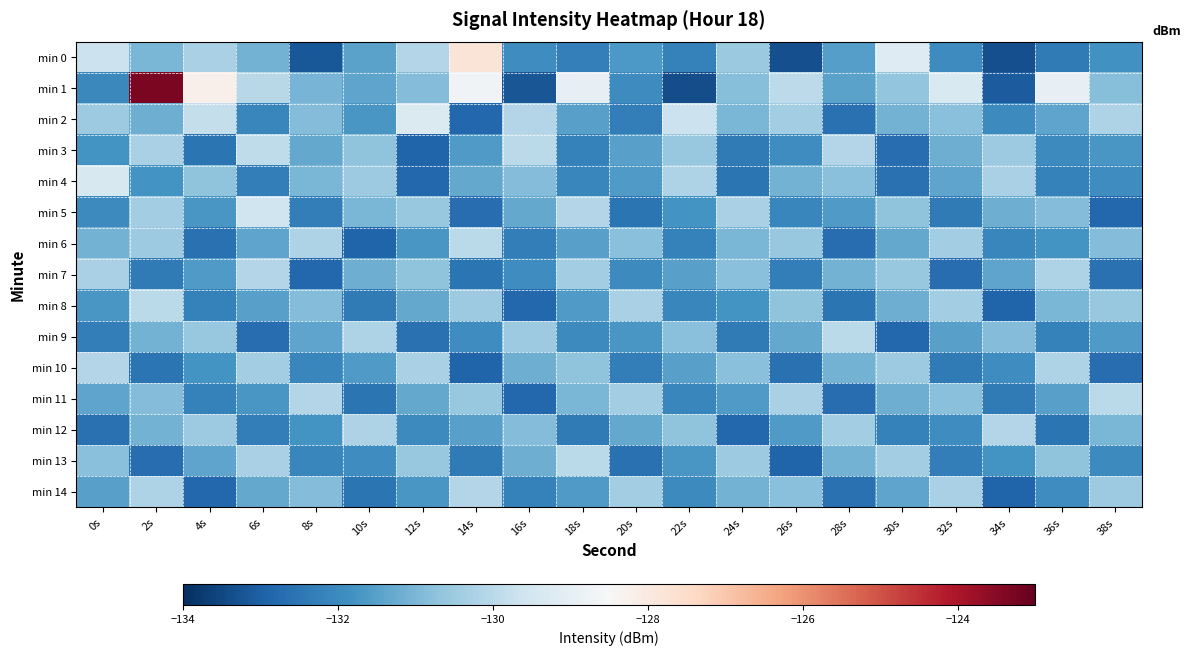

Reading right to left, what are all the values shown in this chart?

min 0: 38s=-131.8	36s=-132.4	34s=-133.3	32s=-132.0	30s=-129.2	28s=-131.5	26s=-133.3	24s=-130.5	22s=-132.2	20s=-131.6	18s=-132.3	16s=-131.9	14s=-127.8	12s=-130.1	10s=-131.5	8s=-133.1	6s=-131.1	4s=-130.3	2s=-131.0	0s=-129.7
min 1: 38s=-130.8	36s=-128.9	34s=-133.1	32s=-129.3	30s=-130.7	28s=-131.4	26s=-130.0	24s=-130.8	22s=-133.4	20s=-132.0	18s=-128.9	16s=-133.2	14s=-128.7	12s=-130.9	10s=-131.4	8s=-131.1	6s=-130.0	4s=-128.2	2s=-123.3	0s=-132.1
min 2: 38s=-130.2	36s=-131.4	34s=-132.0	32s=-130.8	30s=-131.1	28s=-132.6	26s=-130.4	24s=-131.0	22s=-129.7	20s=-132.3	18s=-131.5	16s=-130.1	14s=-132.8	12s=-129.3	10s=-131.7	8s=-130.9	6s=-132.1	4s=-129.8	2s=-131.2	0s=-130.5
min 3: 38s=-131.7	36s=-132.0	34s=-130.5	32s=-131.2	30s=-132.7	28s=-130.1	26s=-131.9	24s=-132.4	22s=-130.6	20s=-131.5	18s=-132.2	16s=-130.0	14s=-131.6	12s=-132.9	10s=-130.7	8s=-131.3	6s=-129.9	4s=-132.5	2s=-130.3	0s=-131.8
min 4: 38s=-131.9	36s=-132.2	34s=-130.3	32s=-131.4	30s=-132.6	28s=-130.8	26s=-131.1	24s=-132.5	22s=-130.2	20s=-131.6	18s=-132.1	16s=-130.9	14s=-131.3	12s=-132.8	10s=-130.5	8s=-131.0	6s=-132.3	4s=-130.7	2s=-131.8	0s=-129.4
min 5: 38s=-132.8	36s=-130.9	34s=-131.2	32s=-132.4	30s=-130.7	28s=-131.6	26s=-132.1	24s=-130.3	22s=-131.8	20s=-132.5	18s=-130.1	16s=-131.3	14s=-132.7	12s=-130.6	10s=-131.0	8s=-132.3	6s=-129.6	4s=-131.7	2s=-130.4	0s=-132.0
min 6: 38s=-130.9	36s=-131.8	34s=-132.1	32s=-130.4	30s=-131.3	28s=-132.7	26s=-130.6	24s=-131.0	22s=-132.2	20s=-130.8	18s=-131.5	16s=-132.3	14s=-130.0	12s=-131.7	10s=-132.9	8s=-130.2	6s=-131.4	4s=-132.6	2s=-130.5	0s=-131.1
min 7: 38s=-132.6	36s=-130.2	34s=-131.4	32s=-132.7	30s=-130.6	28s=-131.1	26s=-132.3	24s=-130.8	22s=-131.5	20s=-132.0	18s=-130.4	16s=-131.9	14s=-132.5	12s=-130.7	10s=-131.2	8s=-132.8	6s=-130.1	4s=-131.6	2s=-132.4	0s=-130.3
min 8: 38s=-130.6	36s=-131.0	34s=-132.9	32s=-130.4	30s=-131.2	28s=-132.5	26s=-130.7	24s=-131.8	22s=-132.1	20s=-130.3	18s=-131.6	16s=-132.8	14s=-130.5	12s=-131.3	10s=-132.4	8s=-130.9	6s=-131.5	4s=-132.2	2s=-130.0	0s=-131.7
min 9: 38s=-131.6	36s=-132.2	34s=-130.9	32s=-131.5	30s=-132.8	28s=-130.0	26s=-131.3	24s=-132.4	22s=-130.8	20s=-131.7	18s=-132.0	16s=-130.5	14s=-131.9	12s=-132.6	10s=-130.2	8s=-131.4	6s=-132.7	4s=-130.6	2s=-131.1	0s=-132.3
min 10: 38s=-132.7	36s=-130.2	34s=-131.9	32s=-132.4	30s=-130.5	28s=-131.1	26s=-132.6	24s=-130.8	22s=-131.5	20s=-132.3	18s=-130.7	16s=-131.2	14s=-132.9	12s=-130.3	10s=-131.6	8s=-132.1	6s=-130.4	4s=-131.8	2s=-132.5	0s=-130.1
min 11: 38s=-130.0	36s=-131.5	34s=-132.4	32s=-130.8	30s=-131.2	28s=-132.7	26s=-130.3	24s=-131.6	22s=-132.1	20s=-130.4	18s=-131.0	16s=-132.8	14s=-130.6	12s=-131.3	10s=-132.5	8s=-130.1	6s=-131.7	4s=-132.2	2s=-130.9	0s=-131.4
min 12: 38s=-131.0	36s=-132.5	34s=-130.1	32s=-131.9	30s=-132.2	28s=-130.4	26s=-131.6	24s=-132.8	22s=-130.7	20s=-131.3	18s=-132.4	16s=-130.9	14s=-131.5	12s=-132.0	10s=-130.2	8s=-131.8	6s=-132.3	4s=-130.5	2s=-131.1	0s=-132.6
min 13: 38s=-132.0	36s=-130.7	34s=-131.8	32s=-132.3	30s=-130.4	28s=-131.1	26s=-132.9	24s=-130.5	22s=-131.7	20s=-132.6	18s=-130.0	16s=-131.2	14s=-132.4	12s=-130.6	10s=-131.9	8s=-132.1	6s=-130.3	4s=-131.4	2s=-132.7	0s=-130.8
min 14: 38s=-130.5	36s=-131.9	34s=-132.9	32s=-130.3	30s=-131.4	28s=-132.6	26s=-130.8	24s=-131.1	22s=-132.0	20s=-130.4	18s=-131.6	16s=-132.2	14s=-130.1	12s=-131.7	10s=-132.5	8s=-130.9	6s=-131.3	4s=-132.8	2s=-130.2	0s=-131.5